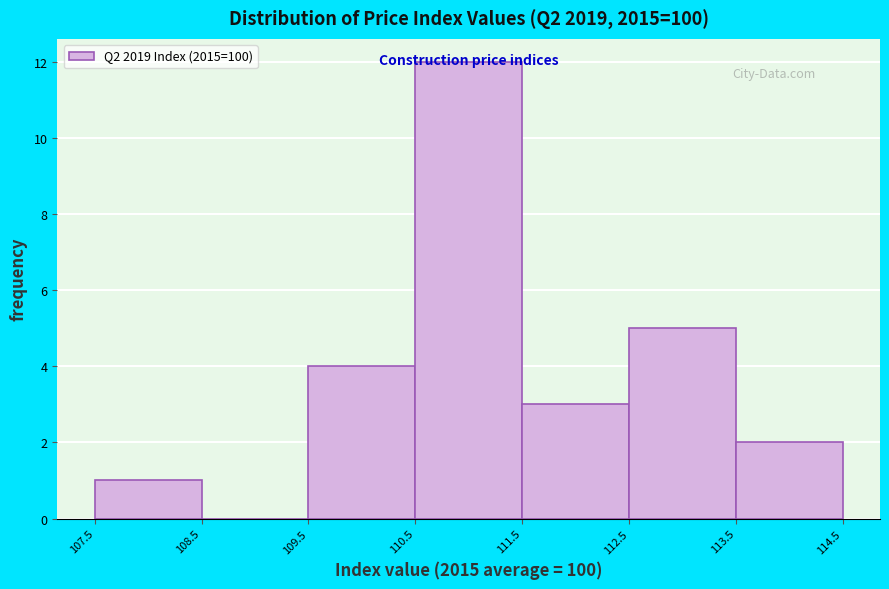

Over which range of the x-axis is the bar tallest?

110.5 to 111.5